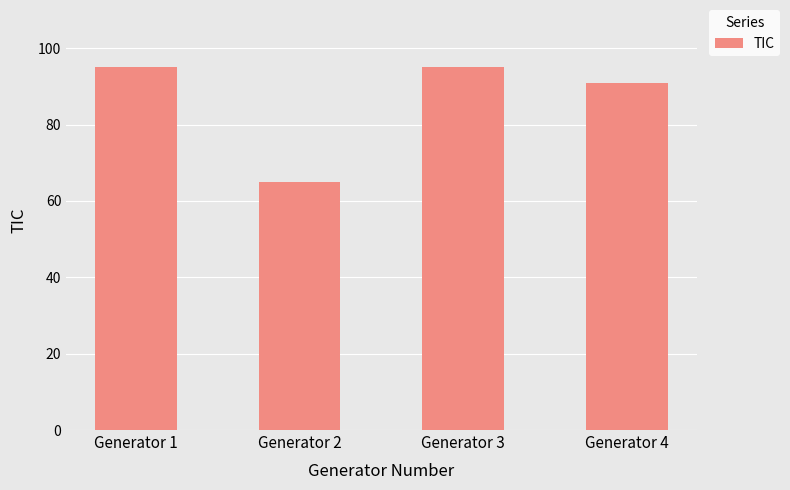

Approximately how many times larger is the value at Generator 1 compared to Generator 4?

1.0